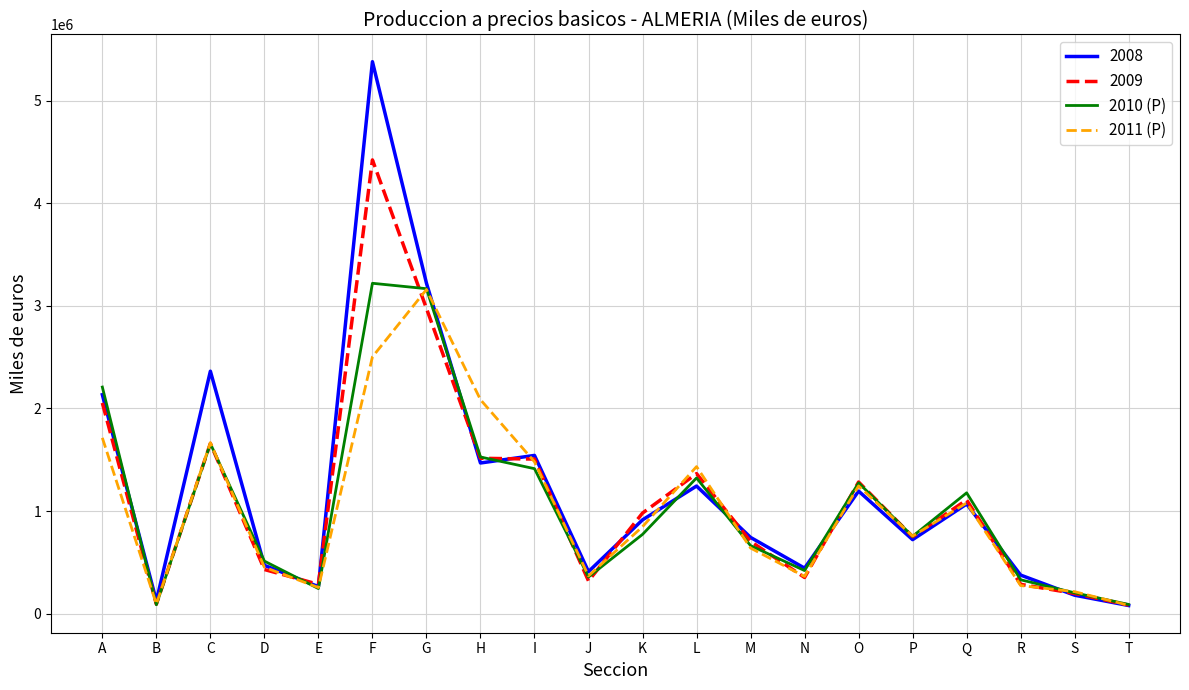

What are all the series names shown in the legend?

2008, 2009, 2010 (P), 2011 (P)